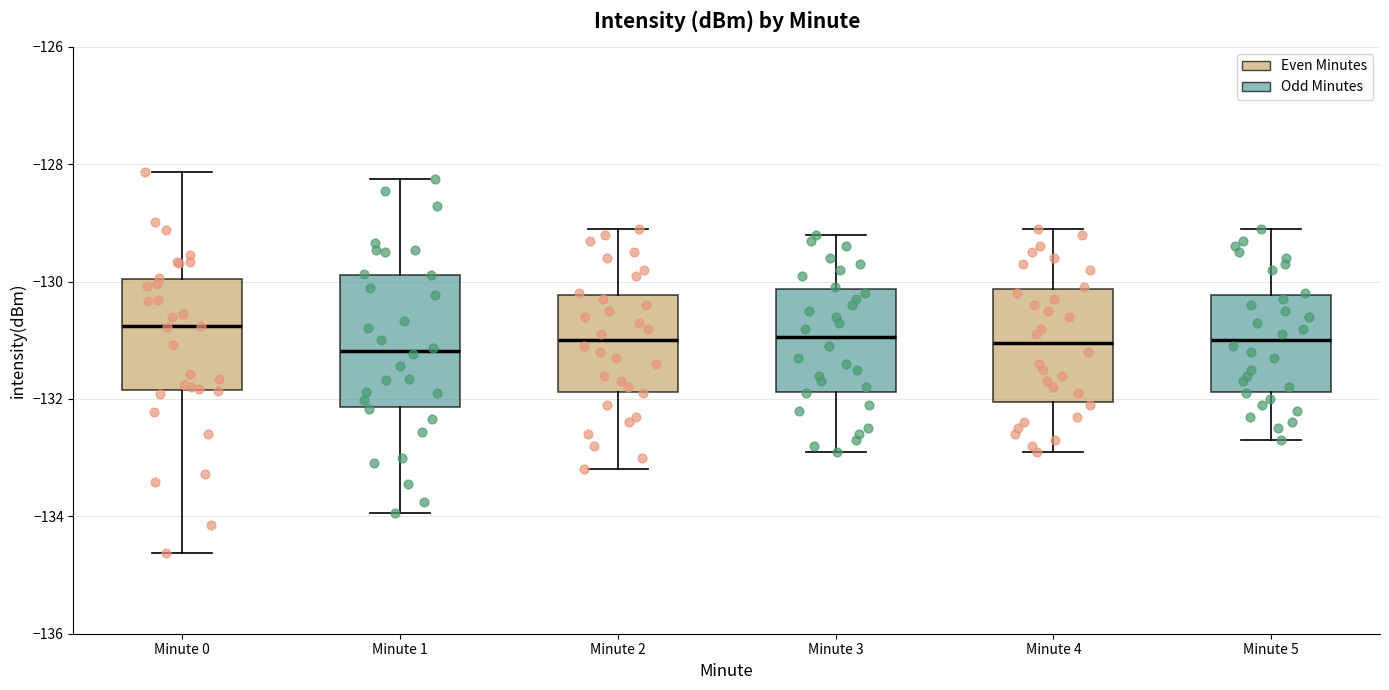

Reading left to right, read every box against the y-axis: the position of its median line, the range the box covers, and the ends of its whiskers. The values are not printed on the chart, so give them approximately, as read against the axis.

Minute 0: median -130.8, box -131.8 to -130.0, whiskers -134.6 to -128.2
Minute 1: median -131.2, box -132.2 to -129.8, whiskers -134.0 to -128.2
Minute 2: median -131.0, box -131.8 to -130.2, whiskers -133.2 to -129.0
Minute 3: median -131.0, box -131.8 to -130.2, whiskers -132.8 to -129.2
Minute 4: median -131.0, box -132.0 to -130.2, whiskers -132.8 to -129.0
Minute 5: median -131.0, box -131.8 to -130.2, whiskers -132.6 to -129.0